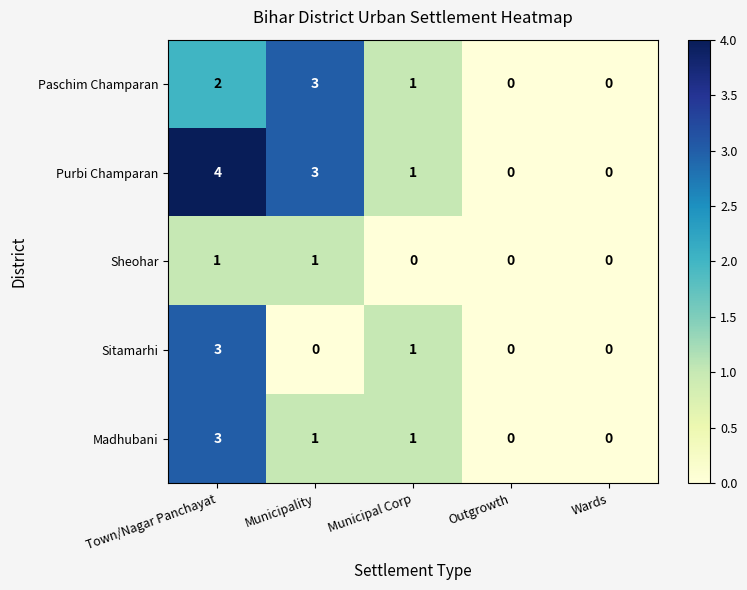

The Sheohar series shows -1 at Municipal Corp. True or false?

False